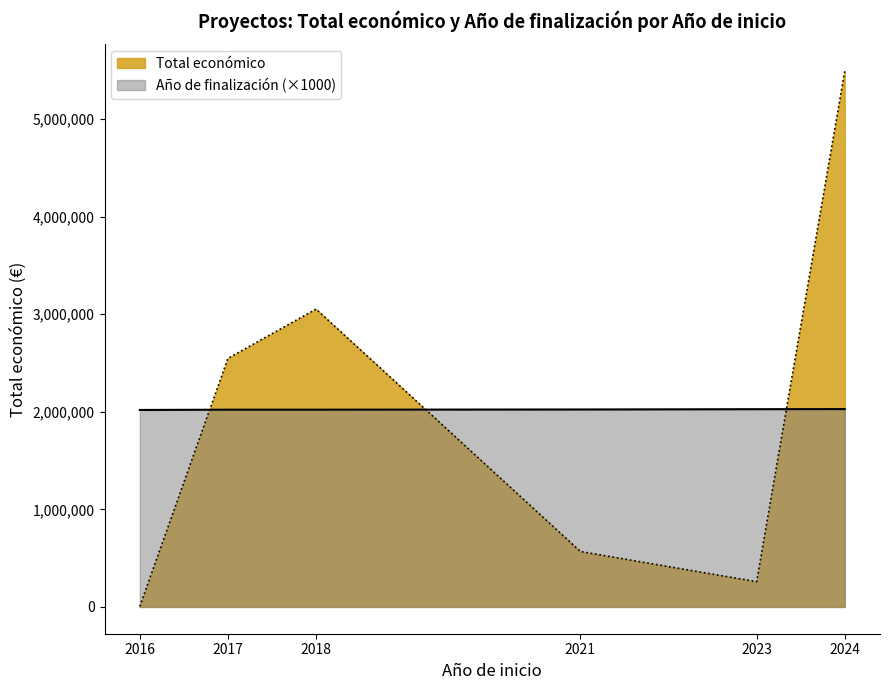

At which category does the chart reach its peak across all series?

2024